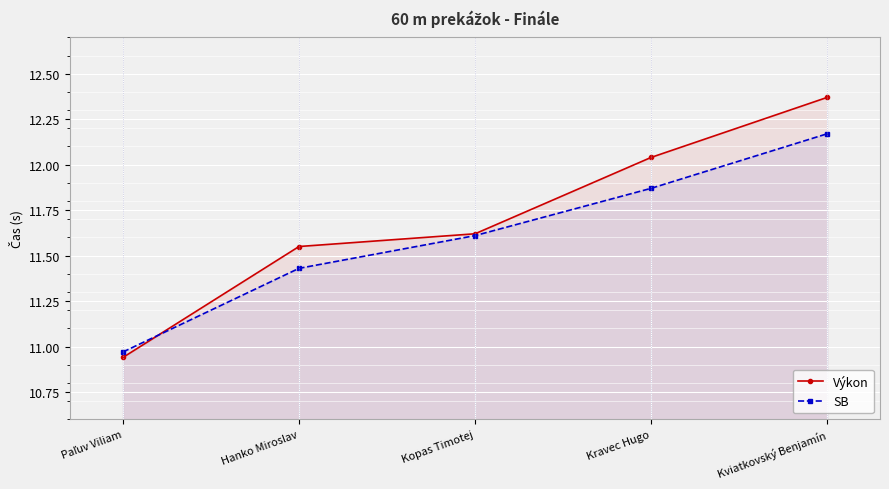

What position from the right is Kviatkovský Benjamín?

1